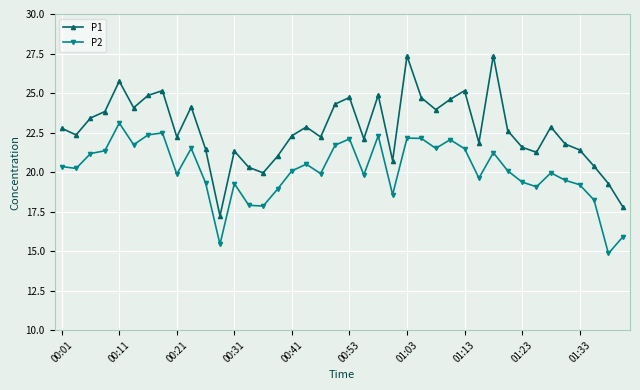

Which series has the widest spread of values?

P1